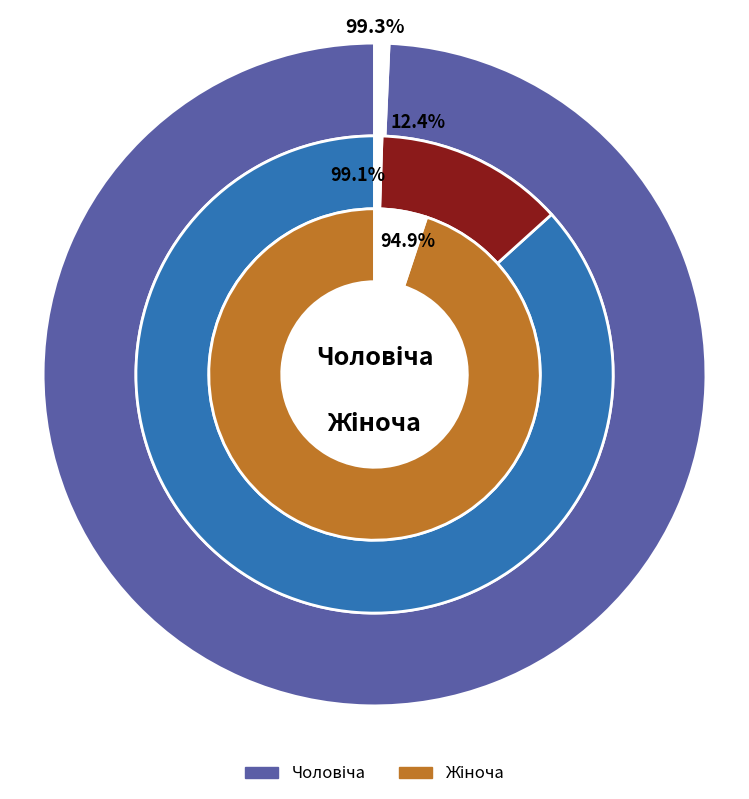

Is there any slice that represents more than half of the pie?

Yes